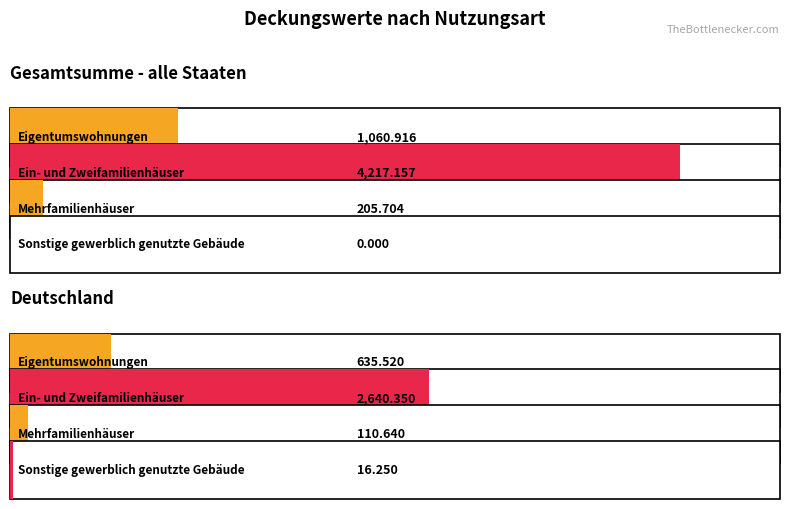

Reading right to left, list all the values displayed in this chart.

Eigentumswohnungen: 635.5	1060.9
Ein- und Zweifamilienhäuser: 2640.3	4217.2
Mehrfamilienhäuser: 110.6	205.7
Sonstige gewerblich genutzte Gebäude: 16.2	0.0